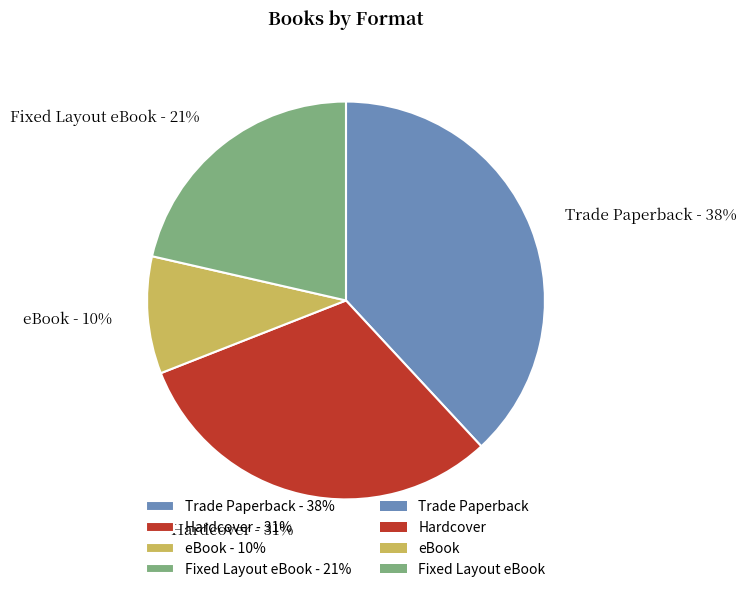

Which slice is the largest?

Trade Paperback